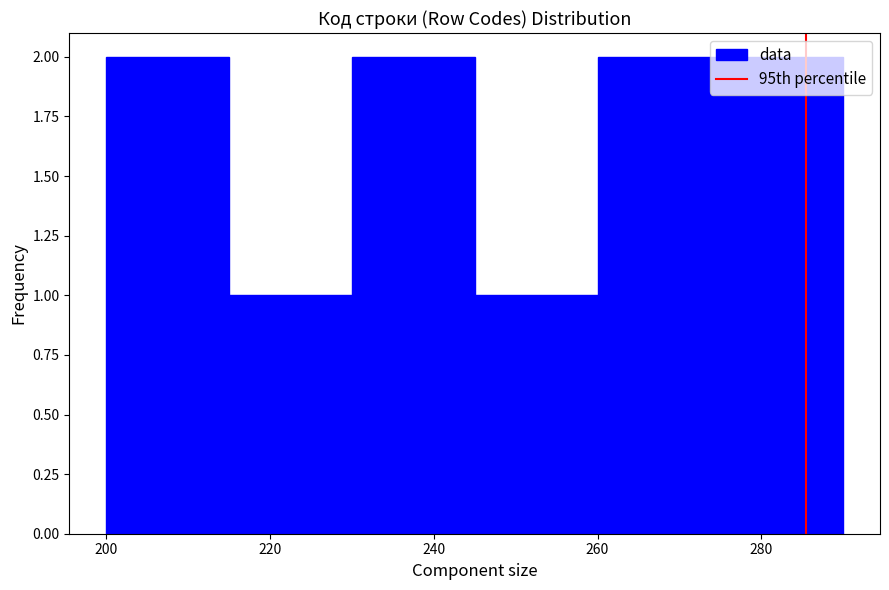

Reading left to right, transcribe this chart: for each bar, give the range it covers on the x-axis and its height. Neither the bar edges nor the heights are printed on the chart, so give them approximately, as read against the axes.

200 to 215: 2
215 to 230: 1
230 to 245: 2
245 to 260: 1
260 to 275: 2
275 to 290: 2